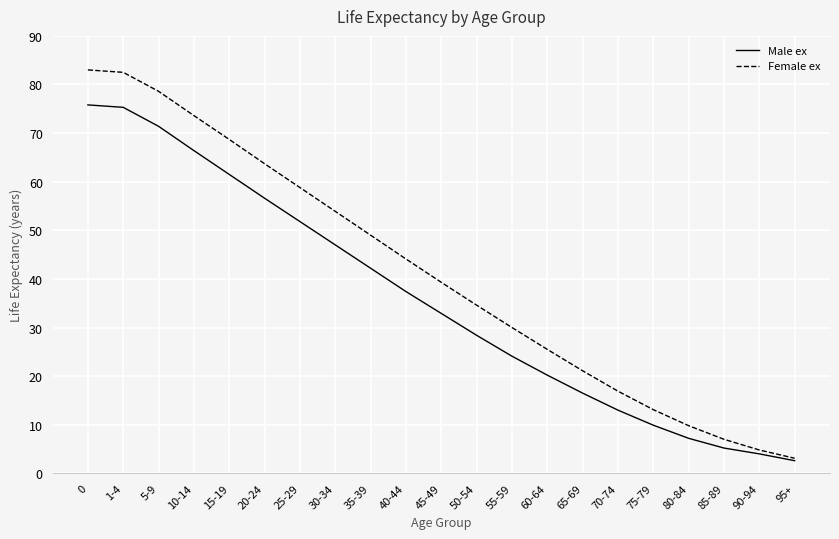

What is the difference between the second highest and second lowest values in the Female ex series?

77.7